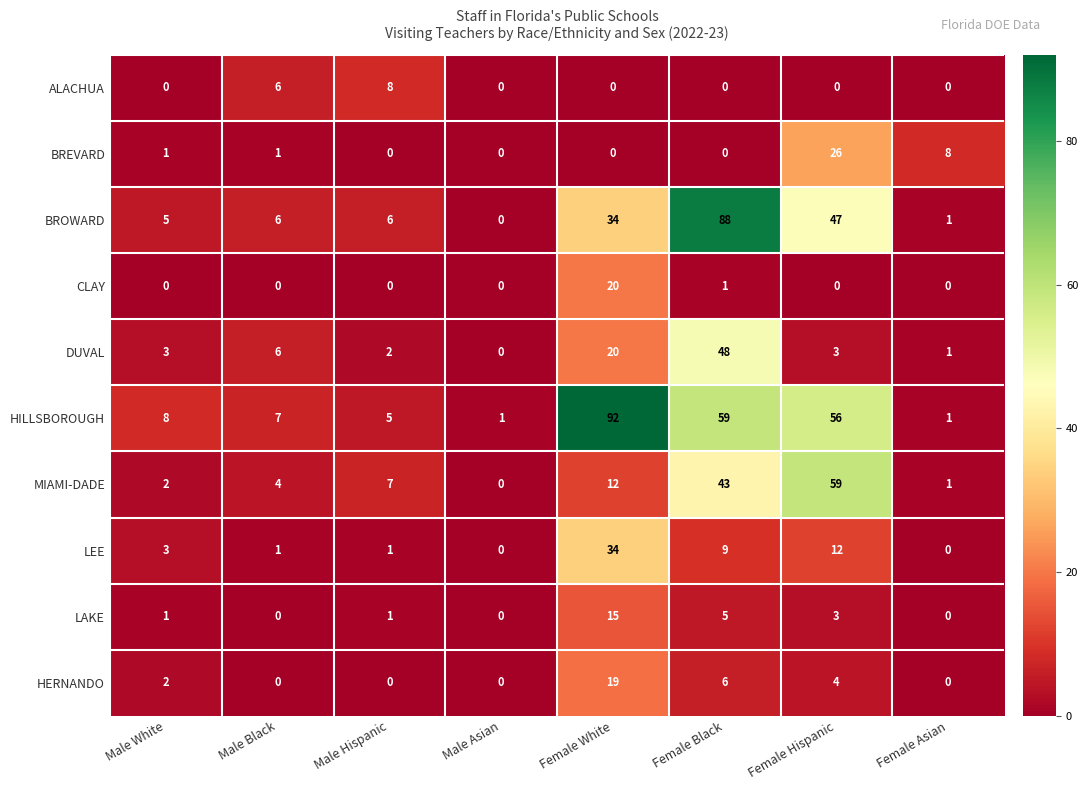

List the series in order of their peak value, highest first.

HILLSBOROUGH, BROWARD, MIAMI-DADE, DUVAL, LEE, BREVARD, CLAY, HERNANDO, LAKE, ALACHUA